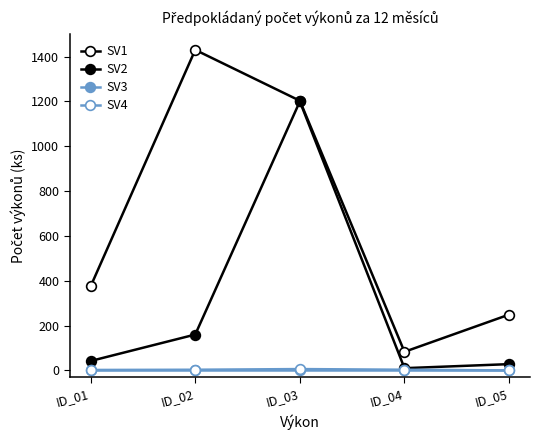

Which series has the widest spread of values?

SV1